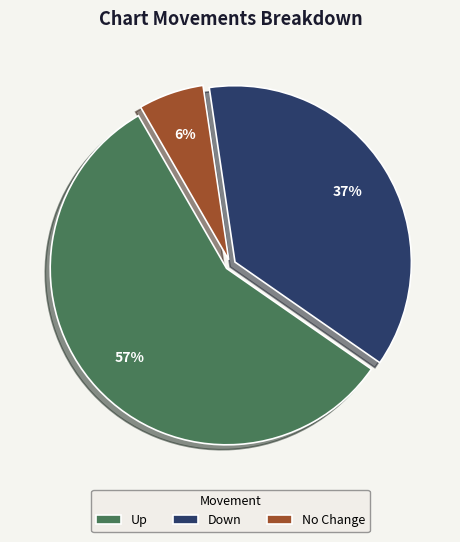

To the nearest percent, what portion does Up represent?

57%